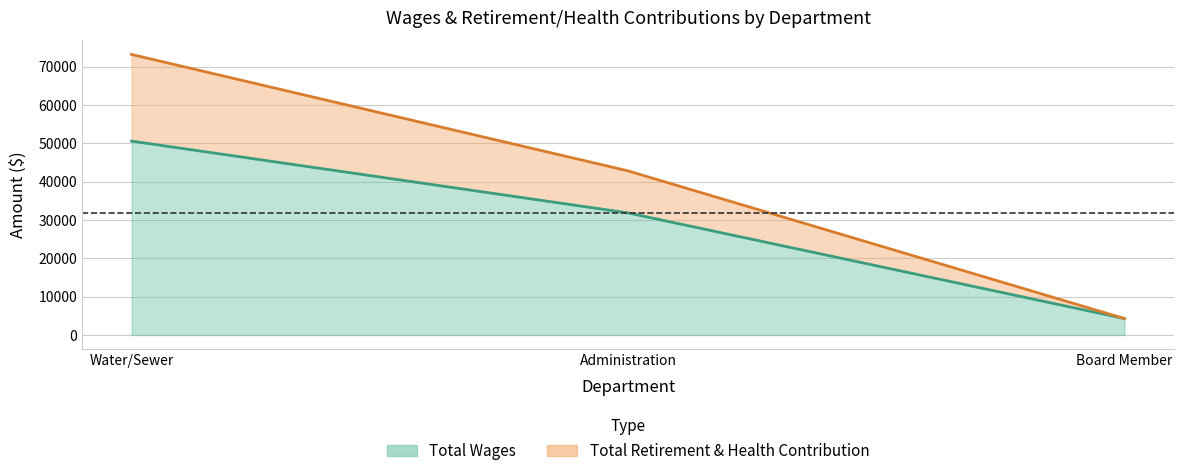

Where does the Total Wages series first go above 31844?

Water/Sewer